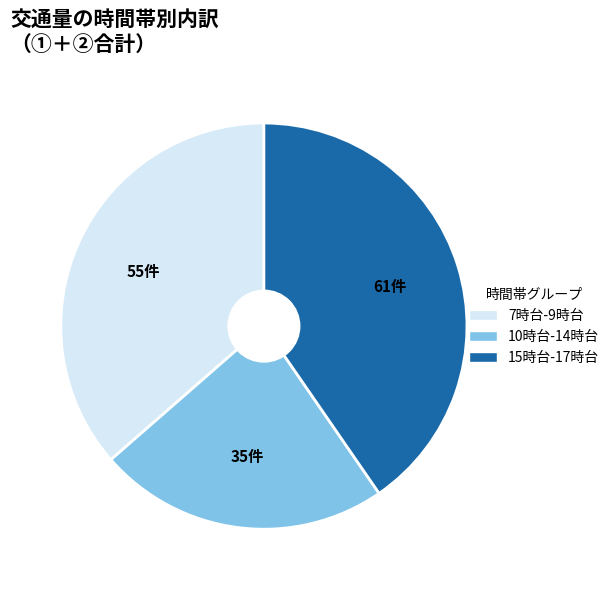

Does any single category account for the majority?

No